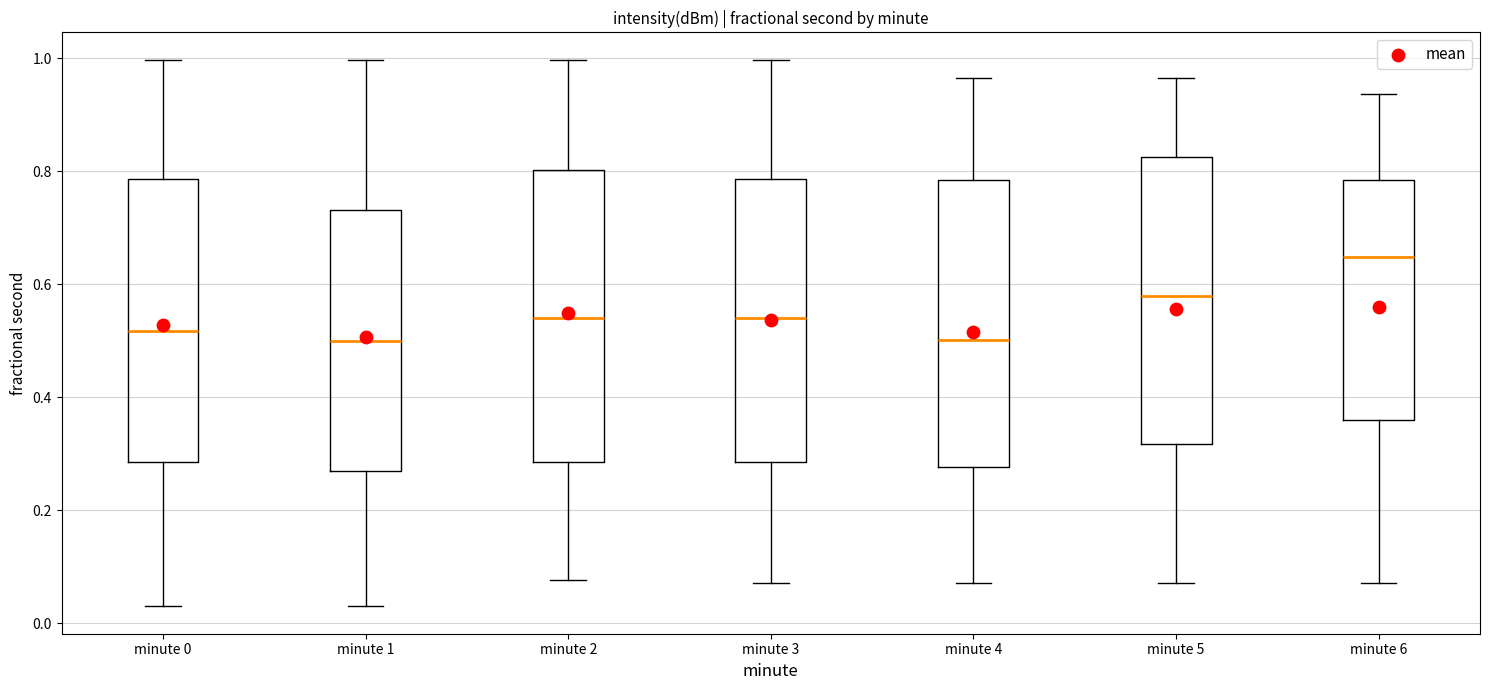

Which box has the highest median line?

minute 6